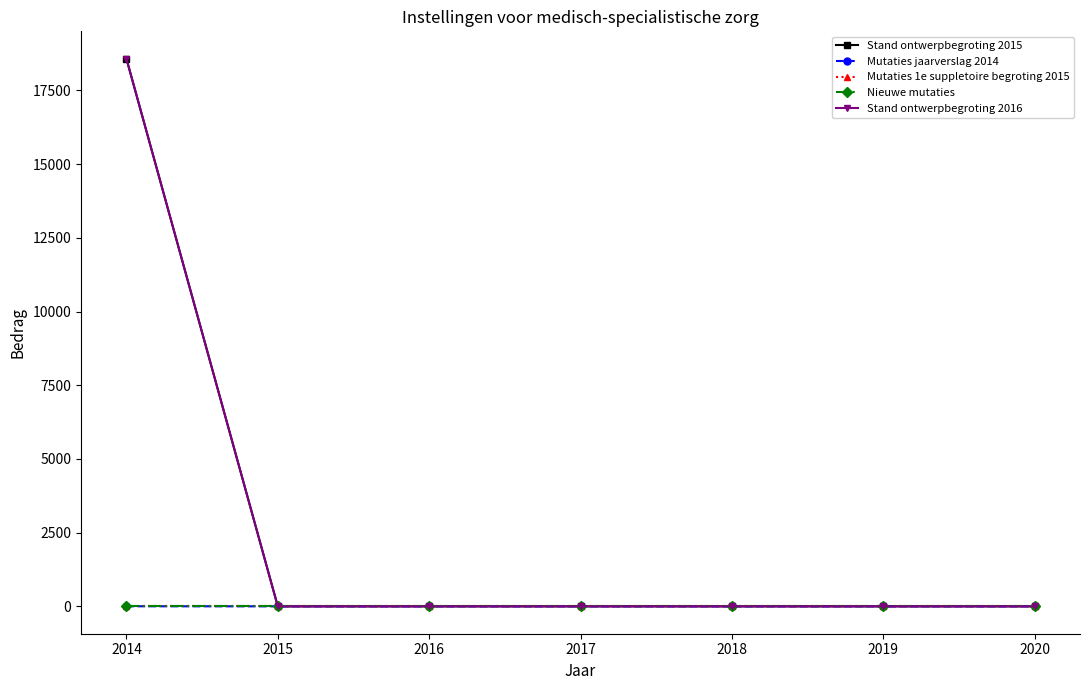

What is the average value of the Stand ontwerpbegroting 2015 series?

2653.5